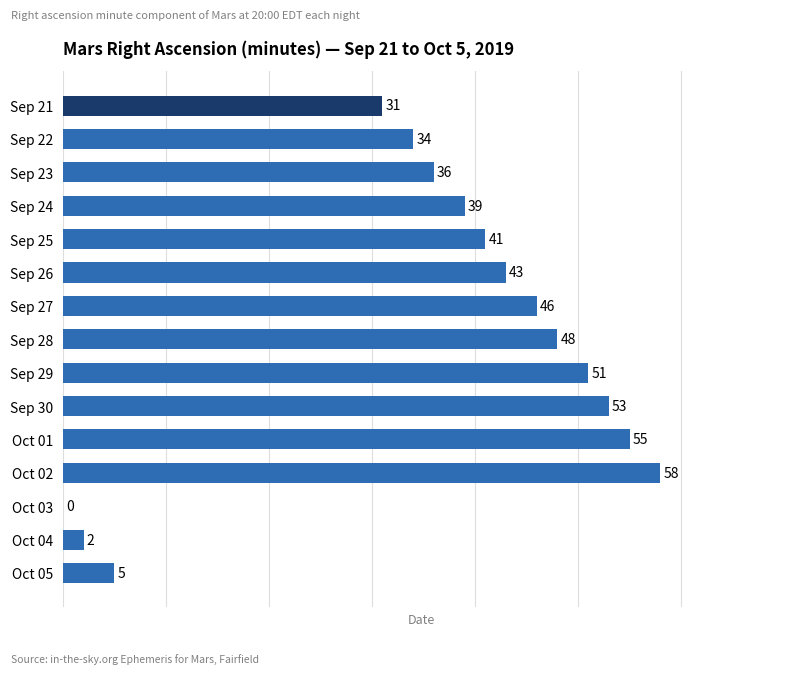

How many categories are shown in the chart?

15